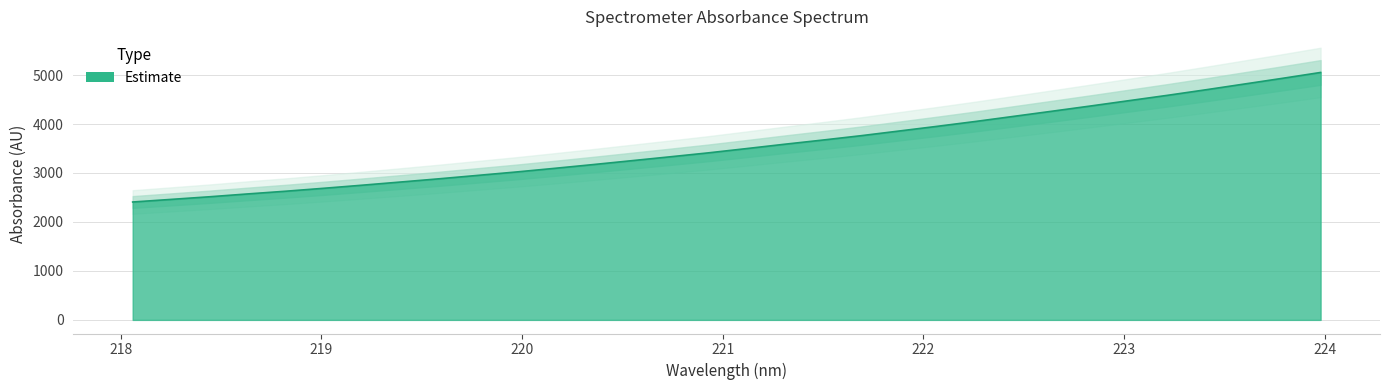

Is it true that the value at 220.1623 is 3094.6?

True